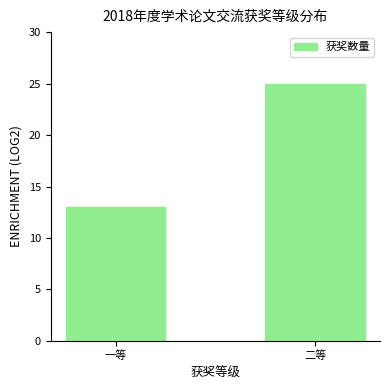

Reading right to left, extract all data points from this chart.

25	13